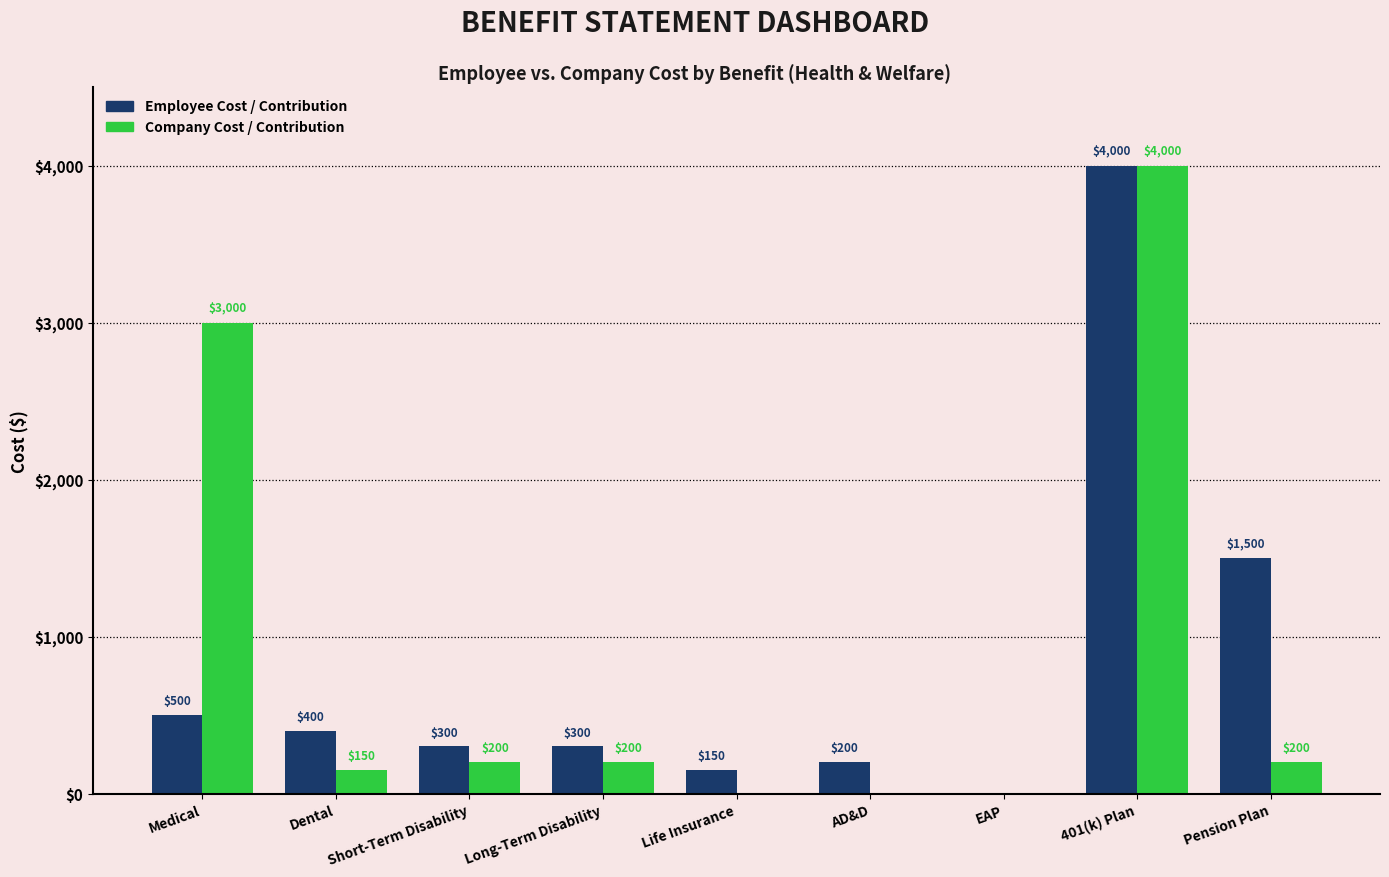

What value does the Employee Cost / Contribution series have at AD&D?

200